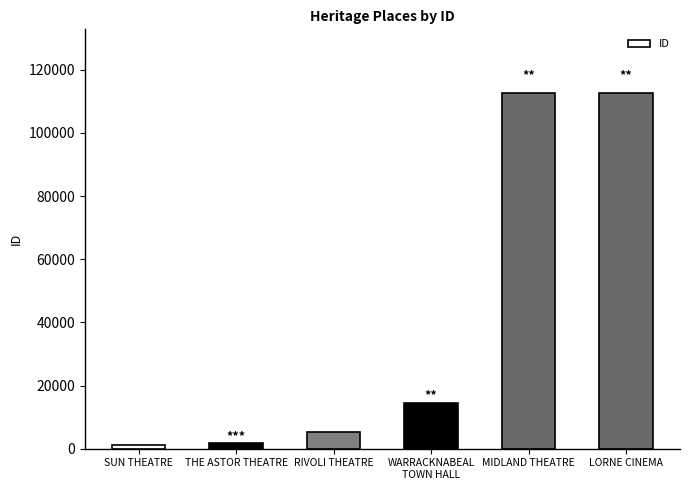

Is it true that the value at THE ASTOR THEATRE is 1818?

True